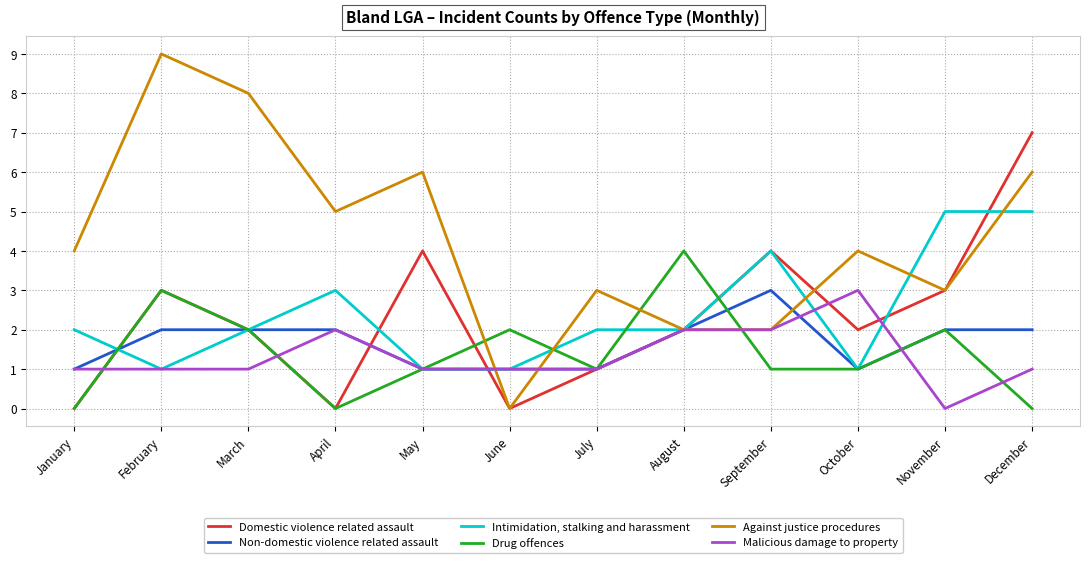

At which category is the sum across all series the highest?

December